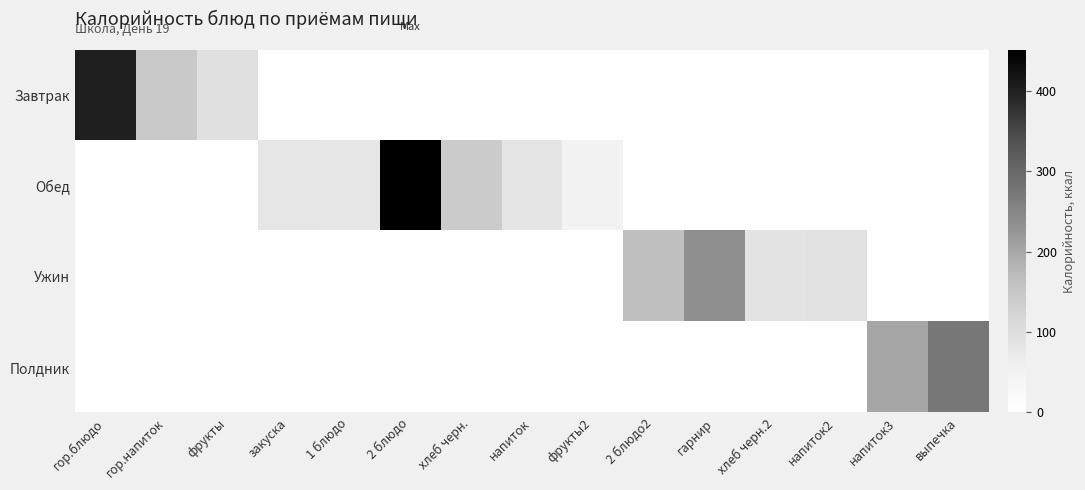

Reading right to left, what are all the values shown in this chart?

Завтрак: выпечка=0.0	напиток3=0.0	напиток2=0.0	хлеб черн.2=0.0	гарнир=0.0	2 блюдо2=0.0	фрукты2=0.0	напиток=0.0	хлеб черн.=0.0	2 блюдо=0.0	1 блюдо=0.0	закуска=0.0	фрукты=96.0	гор.напиток=144.0	гор.блюдо=401.7
Обед: выпечка=0.0	напиток3=0.0	напиток2=0.0	хлеб черн.2=0.0	гарнир=0.0	2 блюдо2=0.0	фрукты2=47.0	напиток=81.0	хлеб черн.=139.2	2 блюдо=450.2	1 блюдо=77.0	закуска=79.8	фрукты=0.0	гор.напиток=0.0	гор.блюдо=0.0
Ужин: выпечка=0.0	напиток3=0.0	напиток2=92.0	хлеб черн.2=87.0	гарнир=235.4	2 блюдо2=164.0	фрукты2=0.0	напиток=0.0	хлеб черн.=0.0	2 блюдо=0.0	1 блюдо=0.0	закуска=0.0	фрукты=0.0	гор.напиток=0.0	гор.блюдо=0.0
Полдник: выпечка=274.1	напиток3=202.0	напиток2=0.0	хлеб черн.2=0.0	гарнир=0.0	2 блюдо2=0.0	фрукты2=0.0	напиток=0.0	хлеб черн.=0.0	2 блюдо=0.0	1 блюдо=0.0	закуска=0.0	фрукты=0.0	гор.напиток=0.0	гор.блюдо=0.0